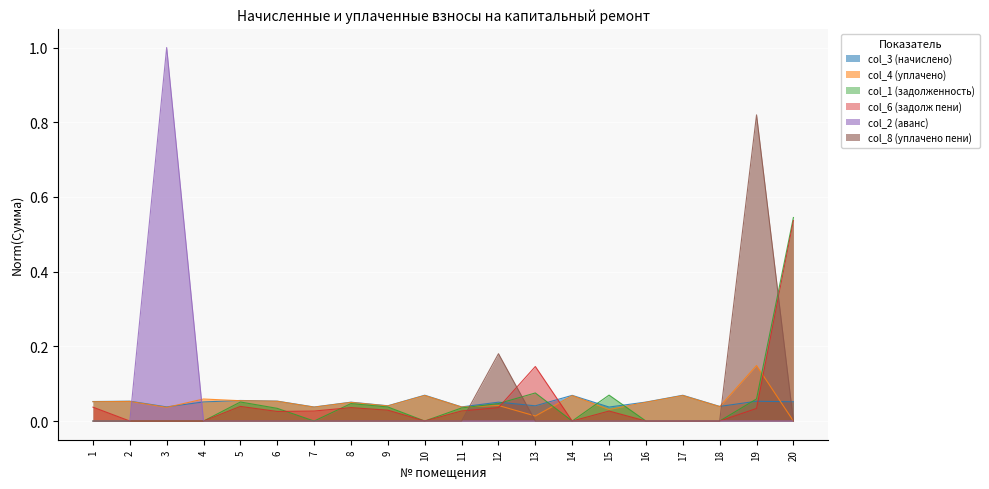

What is the difference between the maximum and minimum values in the col_4 (уплачено) series?

0.1